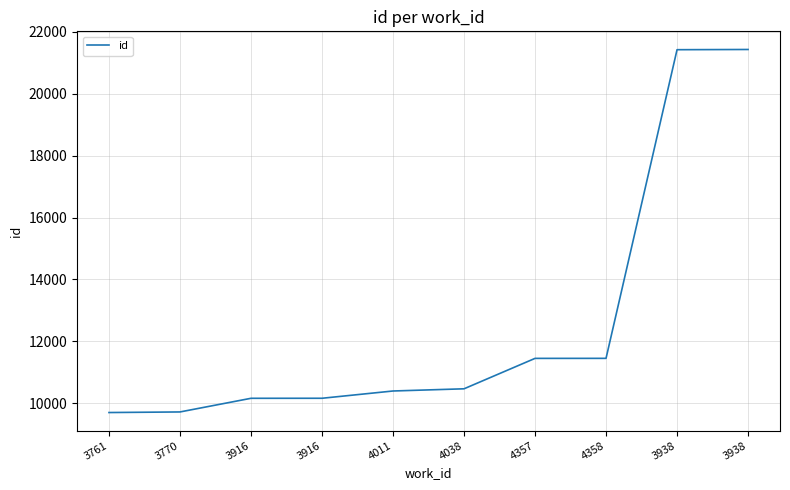

Which has a higher value, 3770 or 4358?

4358